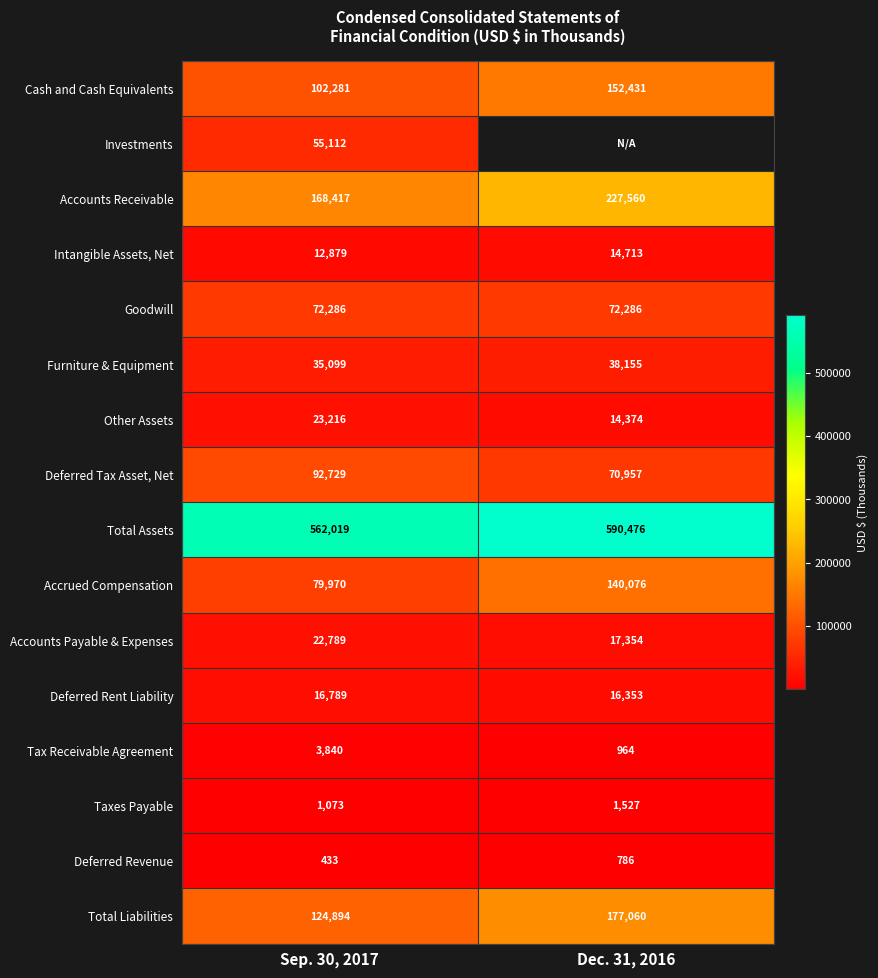

At how many categories does at least one series exceed 145563?

2